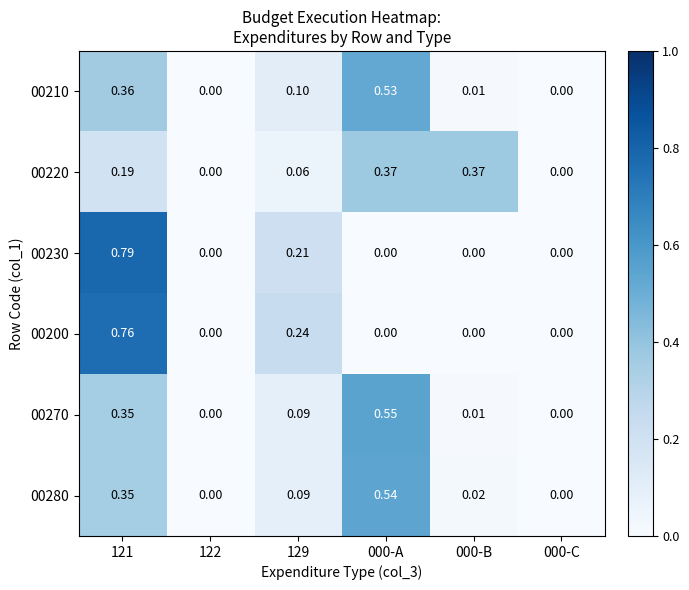

Is the value of 00210 at 000-B greater than the value of 00220 at 129?

No